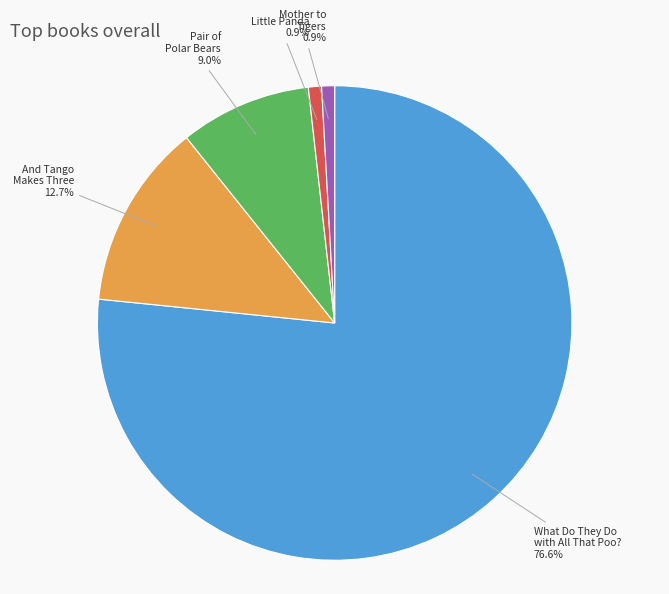

Is there a majority slice in this chart?

Yes